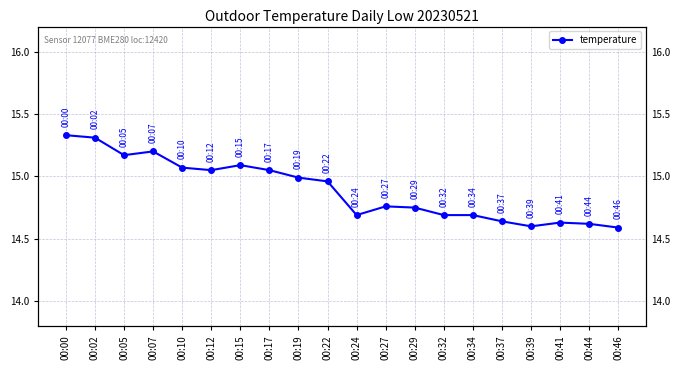

Reading right to left, what are all the values shown in this chart?

00:46=14.6	00:44=14.6	00:41=14.6	00:39=14.6	00:37=14.6	00:34=14.7	00:32=14.7	00:29=14.8	00:27=14.8	00:24=14.7	00:22=15.0	00:19=15.0	00:17=15.1	00:15=15.1	00:12=15.1	00:10=15.1	00:07=15.2	00:05=15.2	00:02=15.3	00:00=15.3